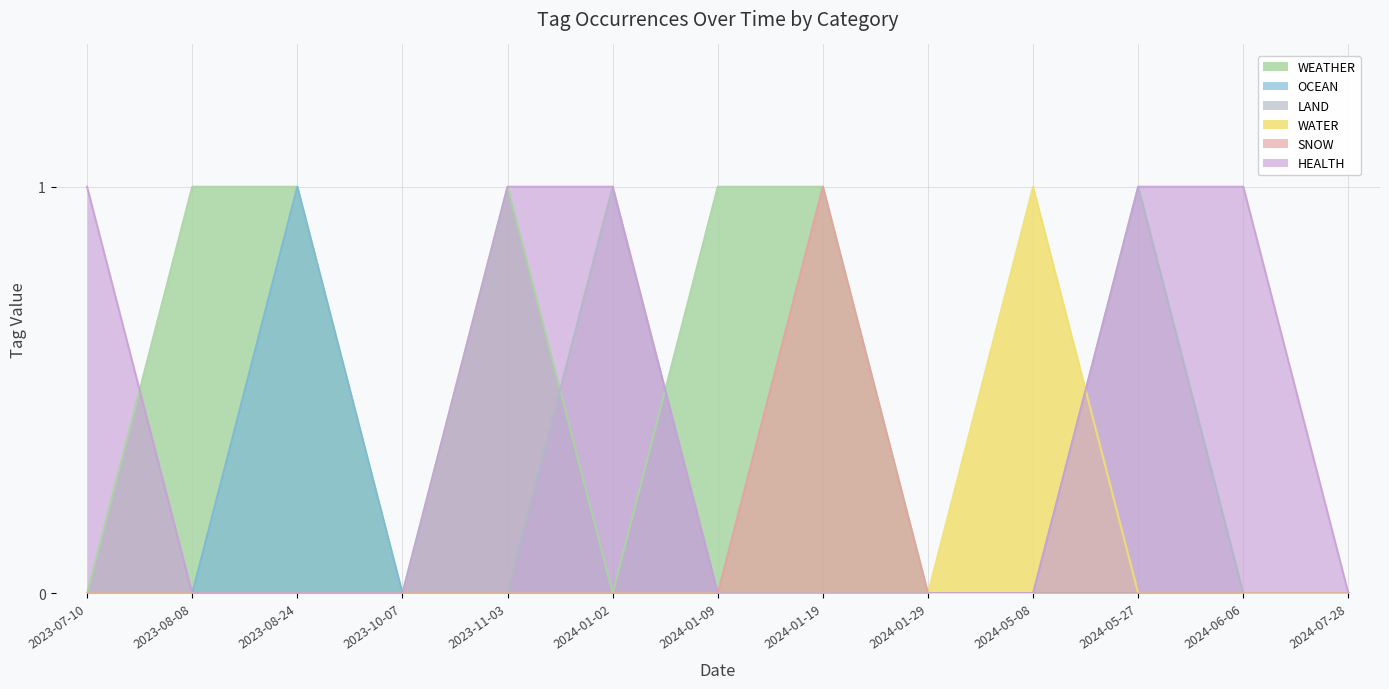

True or false: OCEAN and LAND cross at least once.

False